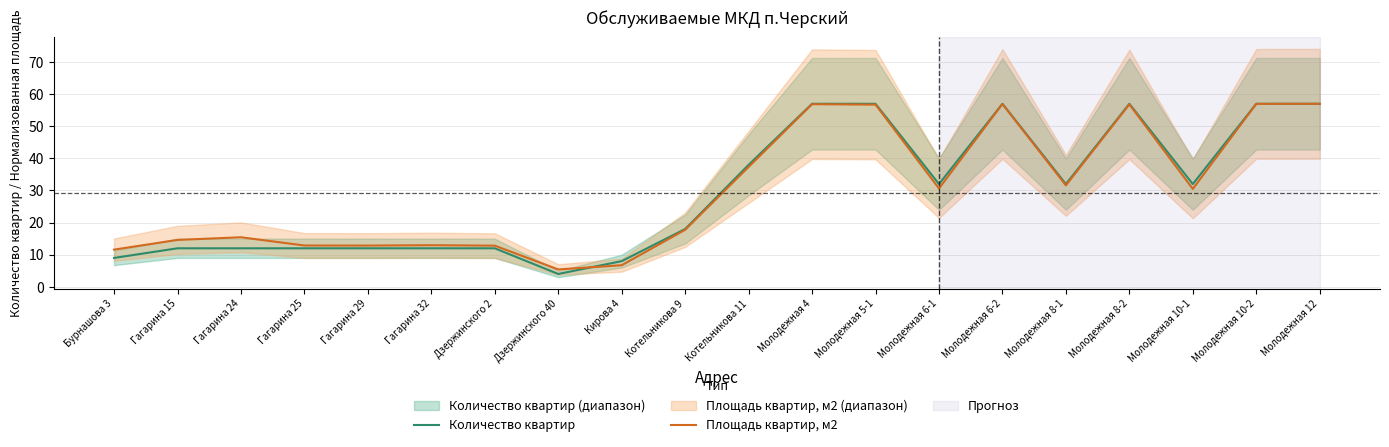

What is the label of the 2nd point from the left?

Гагарина 15